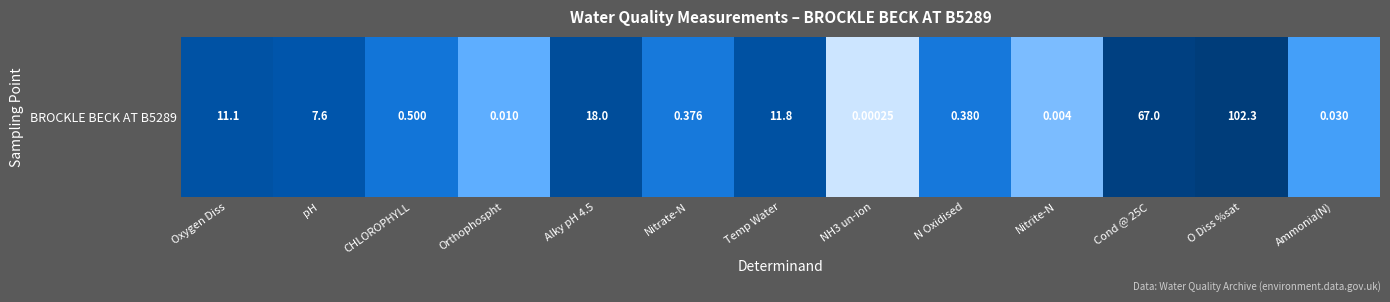

Which label corresponds to the largest value in the chart?

O Diss %sat